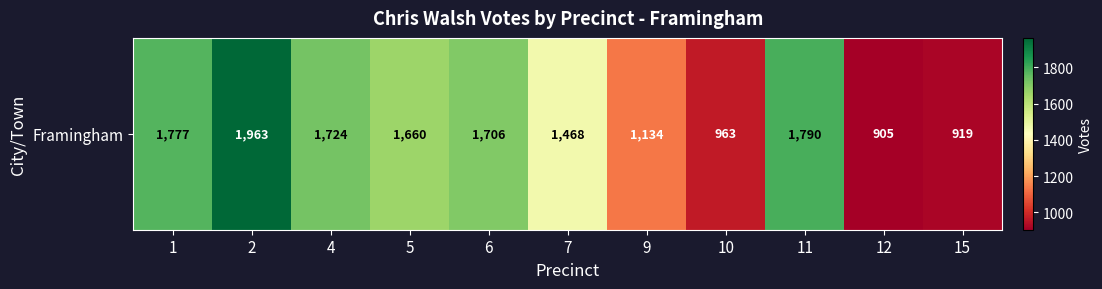

Between 4 and 11, which is larger?

11